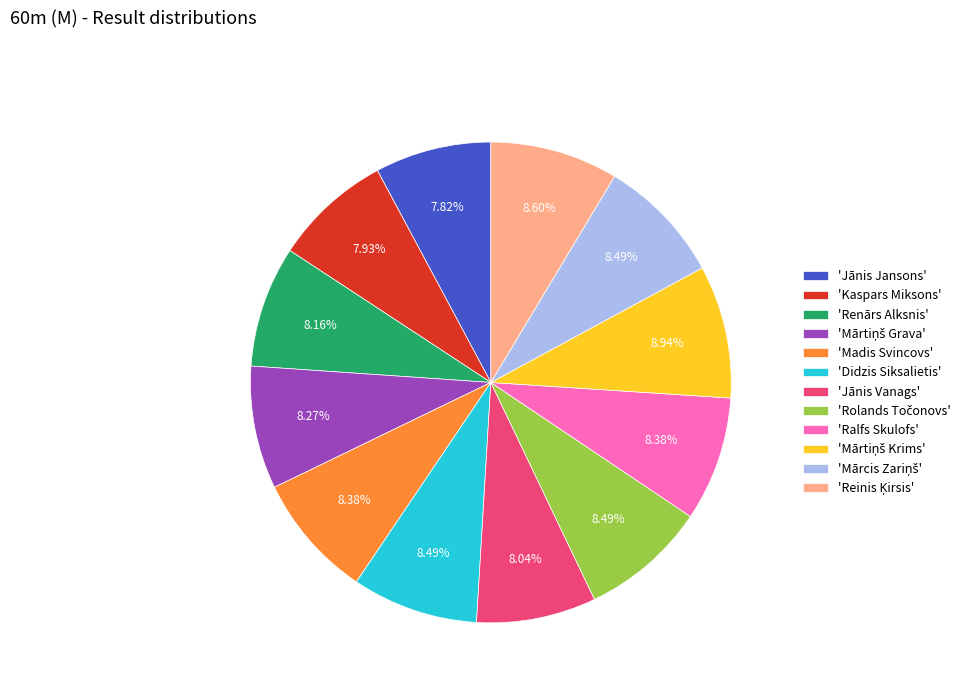

Combined, do 'Renārs Alksnis' and 'Madis Svincovs' account for over 50%?

No